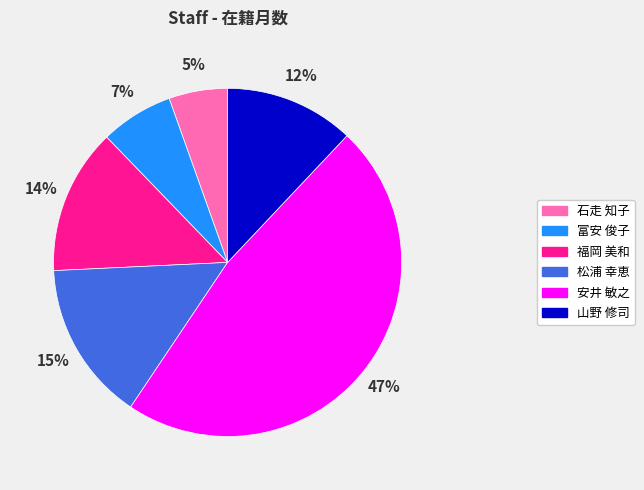

Is the sum of 松浦 幸恵 and 石走 知子 greater than half?

No